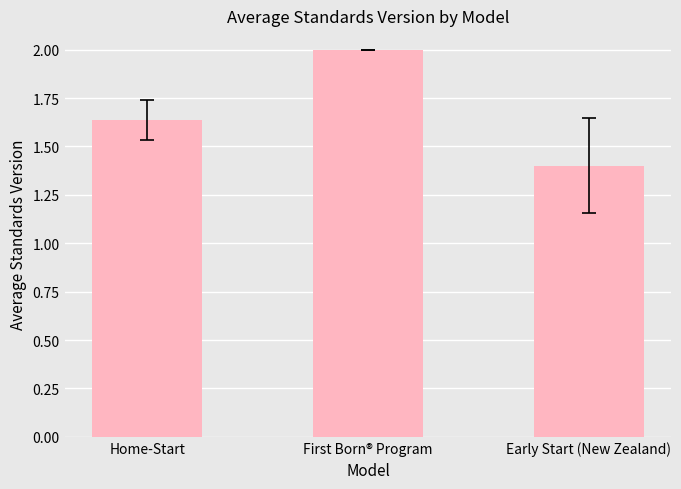

List the labels in order of value, largest first.

First Born® Program, Home-Start, Early Start (New Zealand)